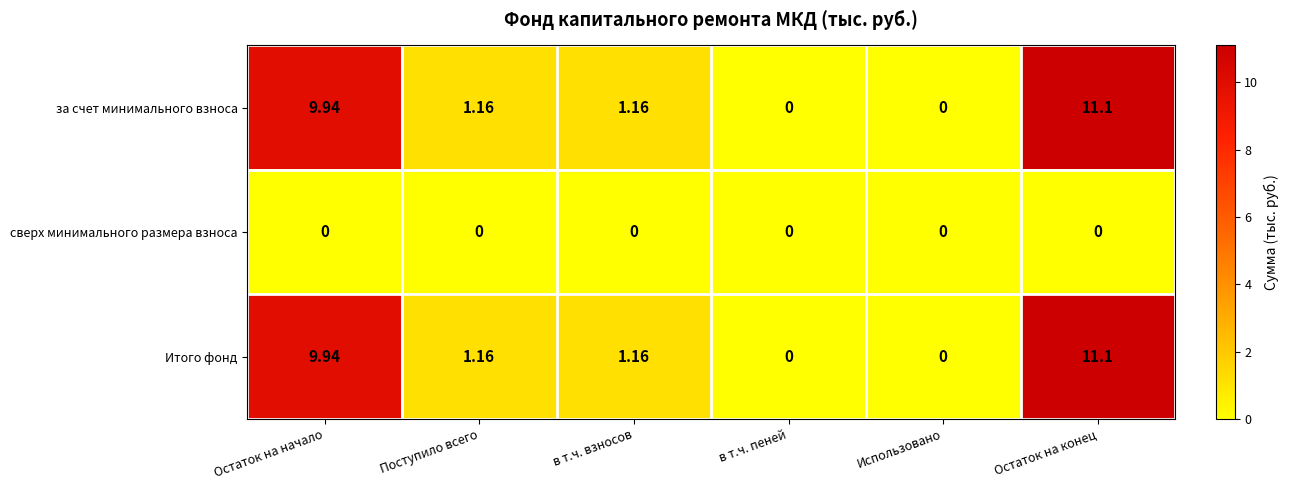

Where does the Итого фонд series first go above 1?

Остаток на начало